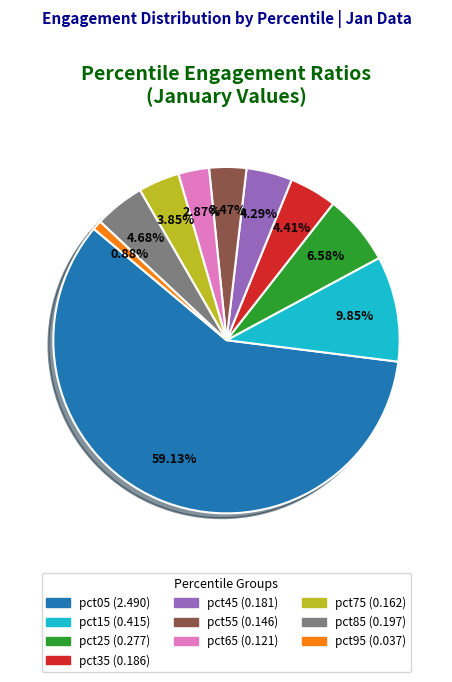

The pct35 slice represents 4% of the pie. True or false?

True